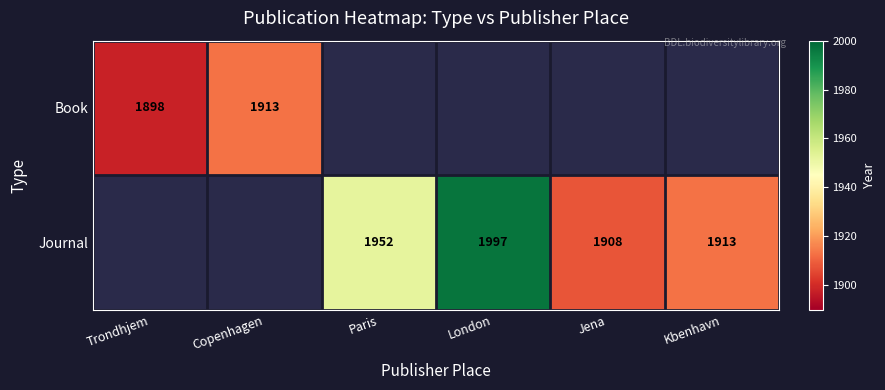

The value of Book at Copenhagen is 1913. True or false?

True